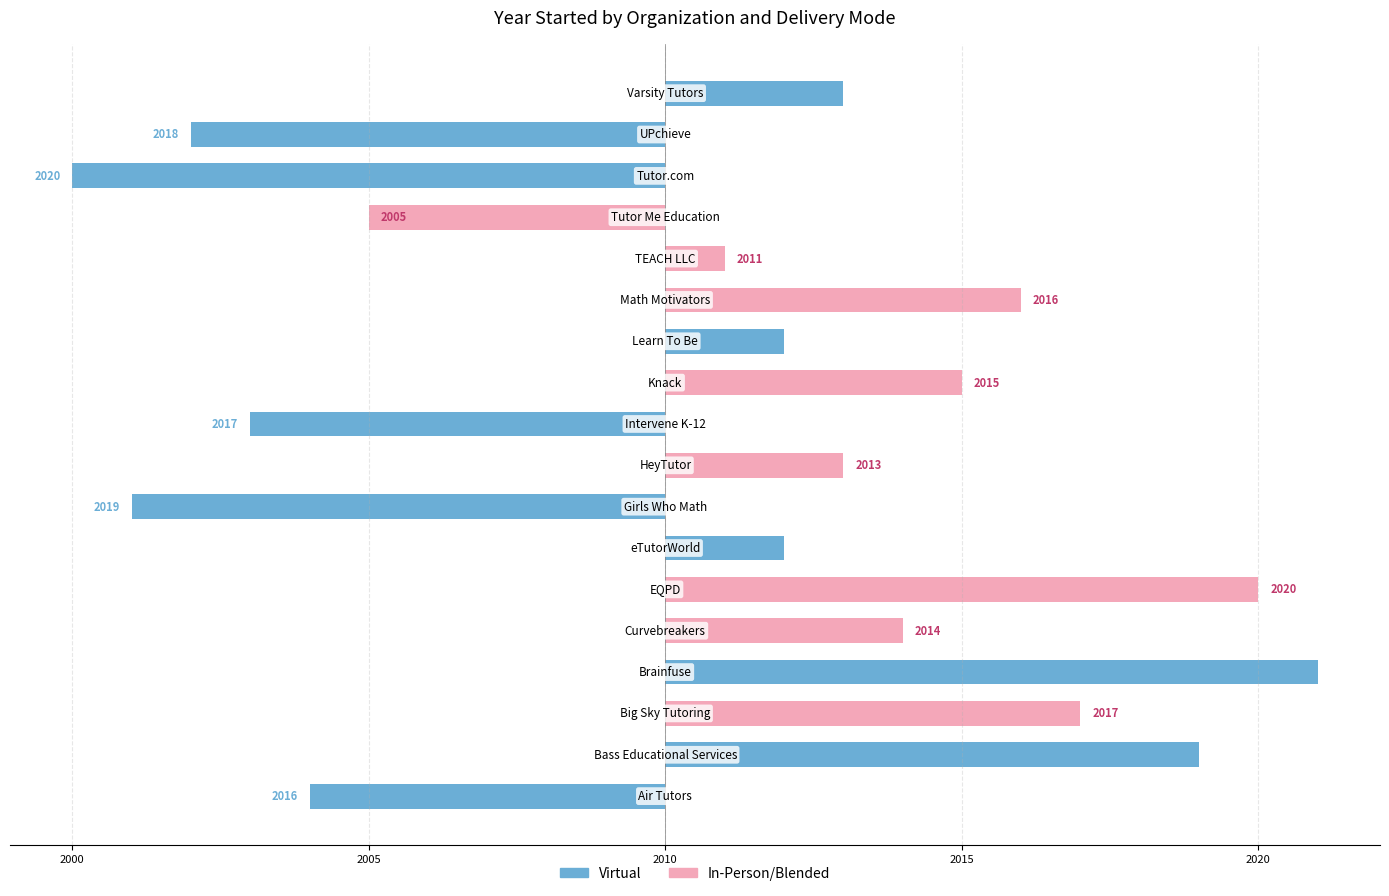

What is the lowest value of the In-Person/Blended series?

-5